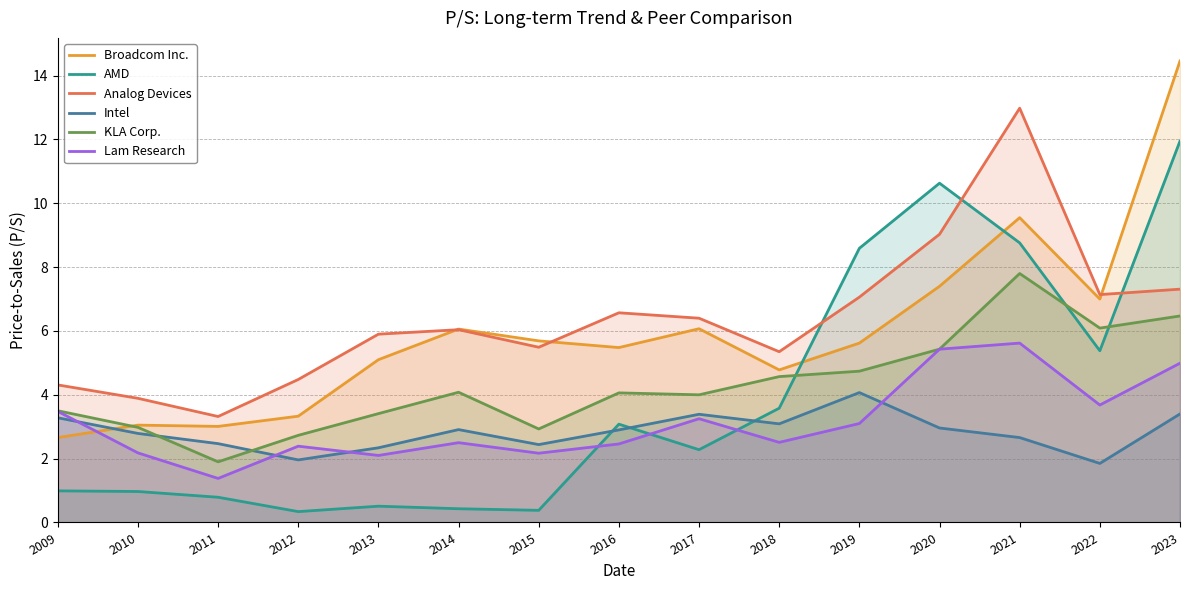

What is the spread (max minus min) of values at 2017?

4.1